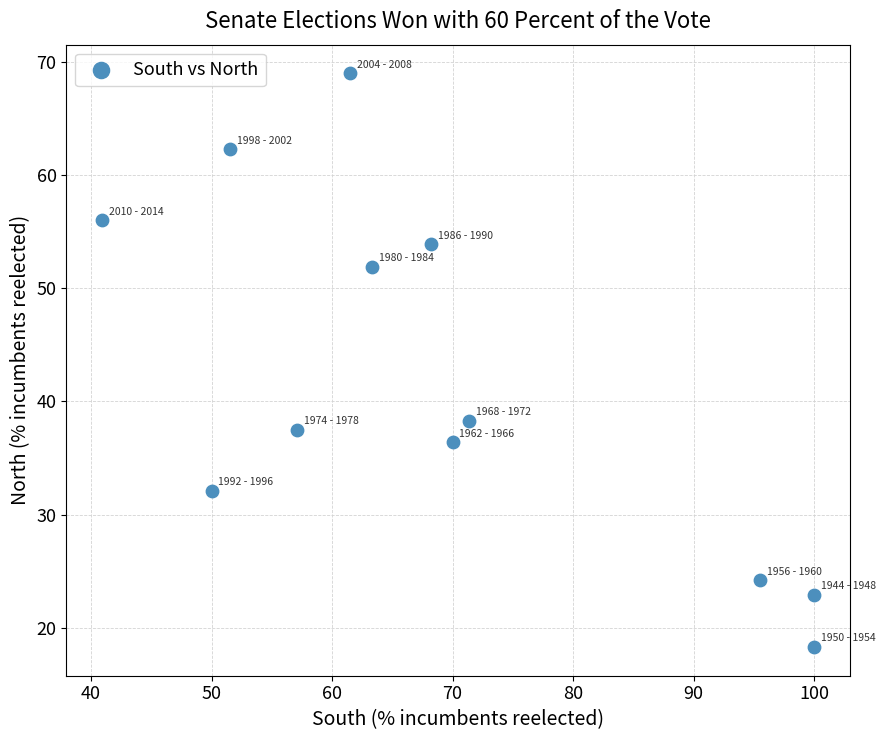

What is the range of Y values (max minus min)?

50.7